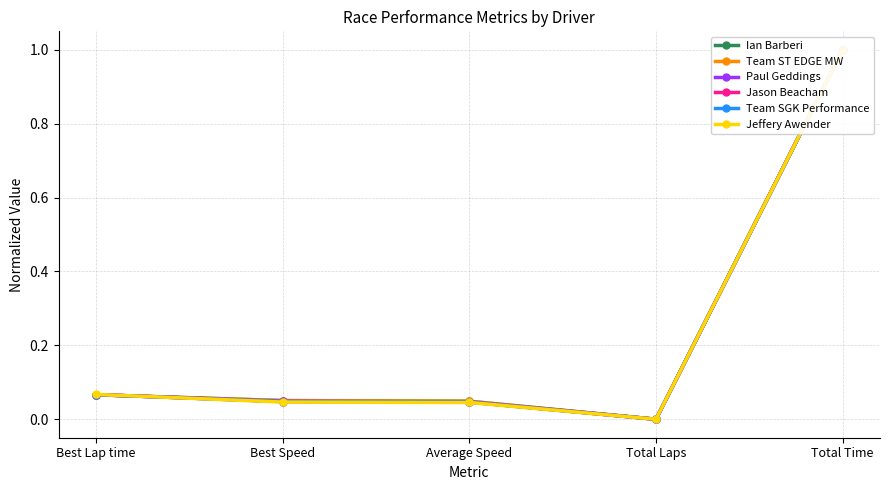

Reading left to right, list all the values displayed in this chart.

Ian Barberi: Best Lap time=0.1	Best Speed=0.1	Average Speed=0.0	Total Laps=0.0	Total Time=1.0
Team ST EDGE MW: Best Lap time=0.1	Best Speed=0.1	Average Speed=0.0	Total Laps=0.0	Total Time=1.0
Paul Geddings: Best Lap time=0.1	Best Speed=0.0	Average Speed=0.0	Total Laps=0.0	Total Time=1.0
Jason Beacham: Best Lap time=0.1	Best Speed=0.0	Average Speed=0.0	Total Laps=0.0	Total Time=1.0
Team SGK Performance: Best Lap time=0.1	Best Speed=0.0	Average Speed=0.0	Total Laps=0.0	Total Time=1.0
Jeffery Awender: Best Lap time=0.1	Best Speed=0.0	Average Speed=0.0	Total Laps=0.0	Total Time=1.0